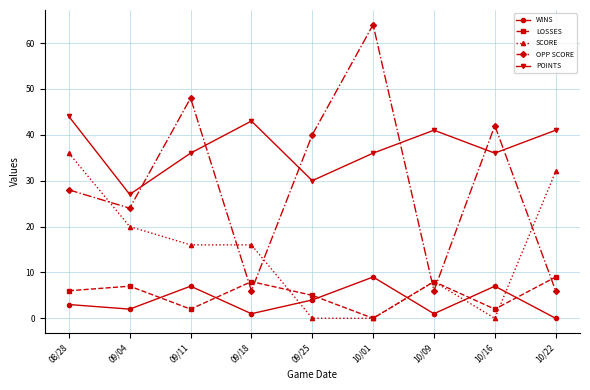

What are all the series names shown in the legend?

WINS, LOSSES, SCORE, OPP SCORE, POINTS